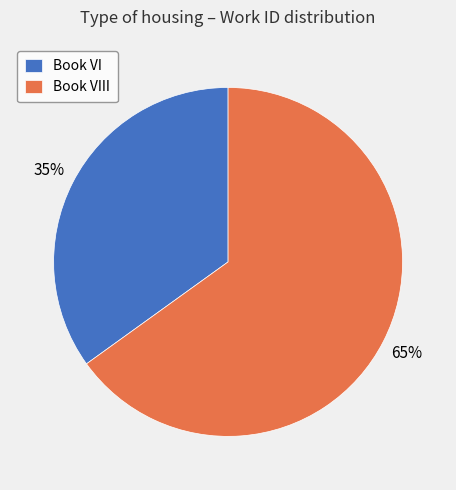

Which has a higher value, Book VI or Book VIII?

Book VIII